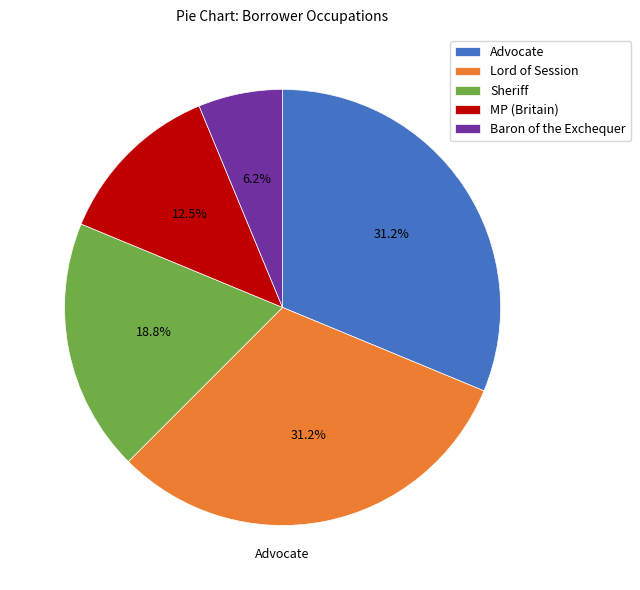

Count the number of slices in the pie.

5